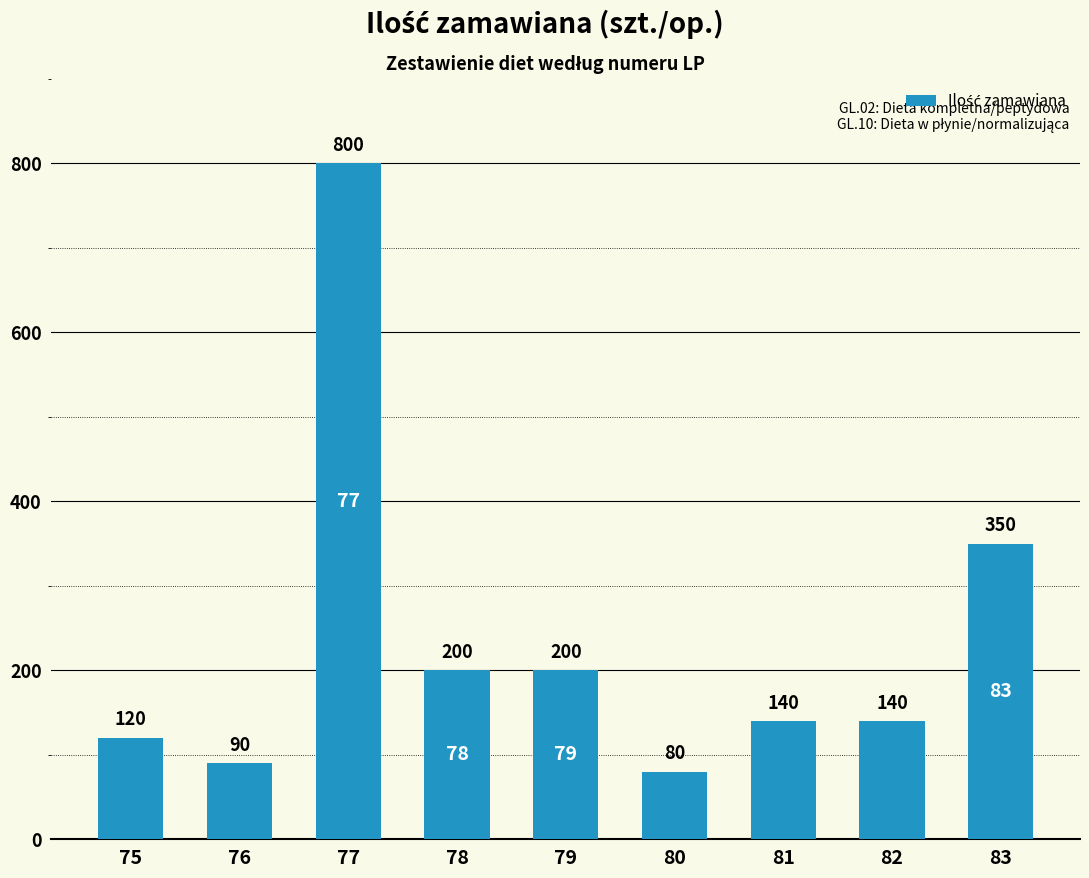

Between 81 and 76, which is larger?

81